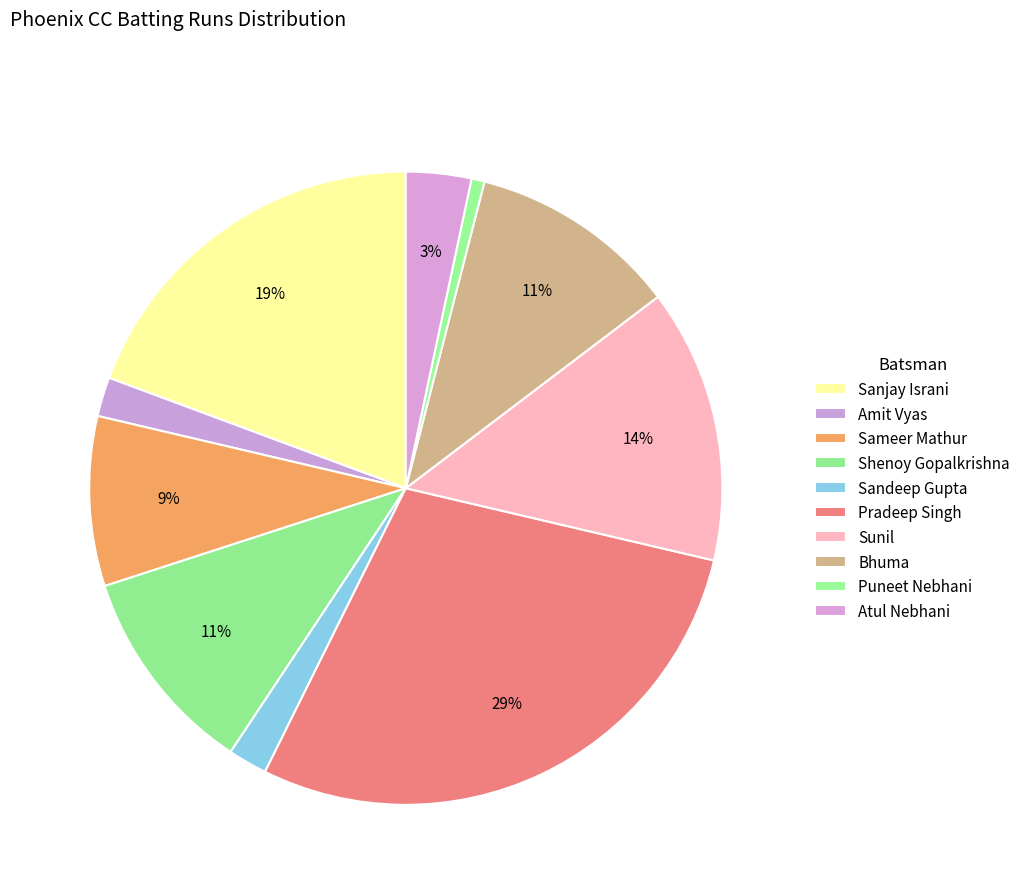

To the nearest percent, what is the combined percentage of Bhuma and Pradeep Singh?

39%